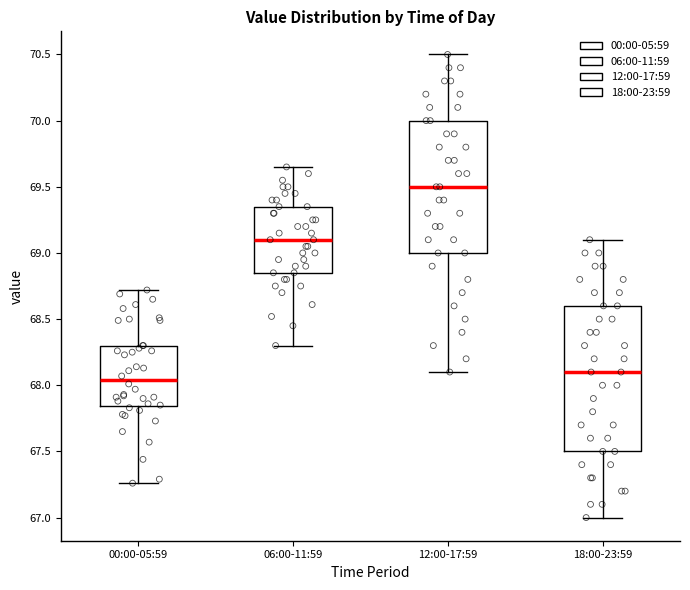

Reading left to right, transcribe this box plot: for each box, give where its median line is, the range the box spans, and where its two whiskers end, as read against the y-axis. The values are not printed on the chart, so give them approximately, as read against the axis.

00:00-05:59: median 68.05, box 67.85 to 68.30, whiskers 67.25 to 68.70
06:00-11:59: median 69.10, box 68.85 to 69.35, whiskers 68.30 to 69.65
12:00-17:59: median 69.50, box 69.00 to 70.00, whiskers 68.10 to 70.50
18:00-23:59: median 68.10, box 67.50 to 68.60, whiskers 67.00 to 69.10